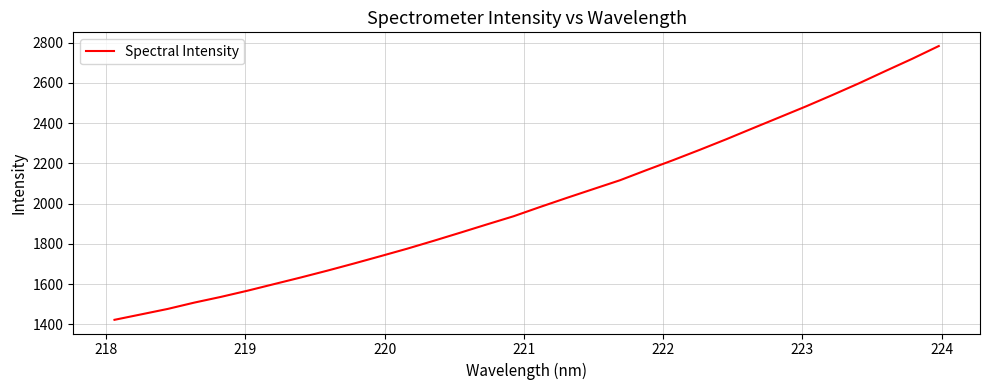

What is the smallest value displayed?

1422.8